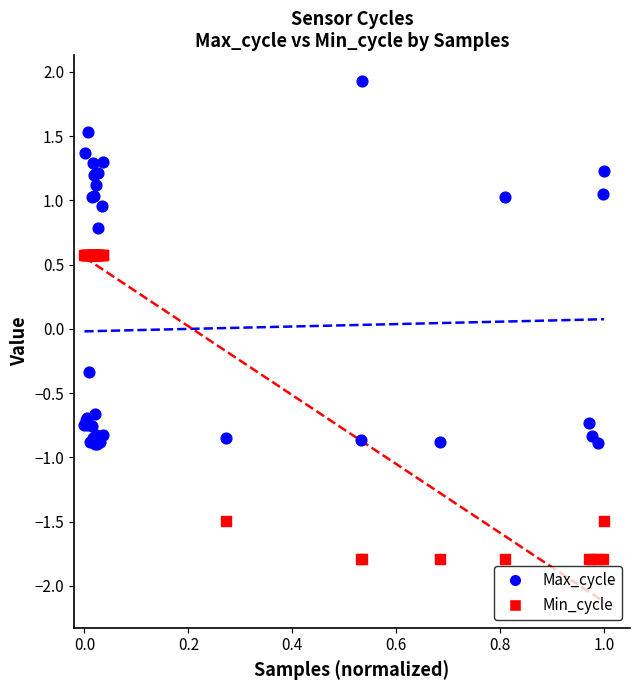

Across all series, what Y value is closest to 0?

-0.3